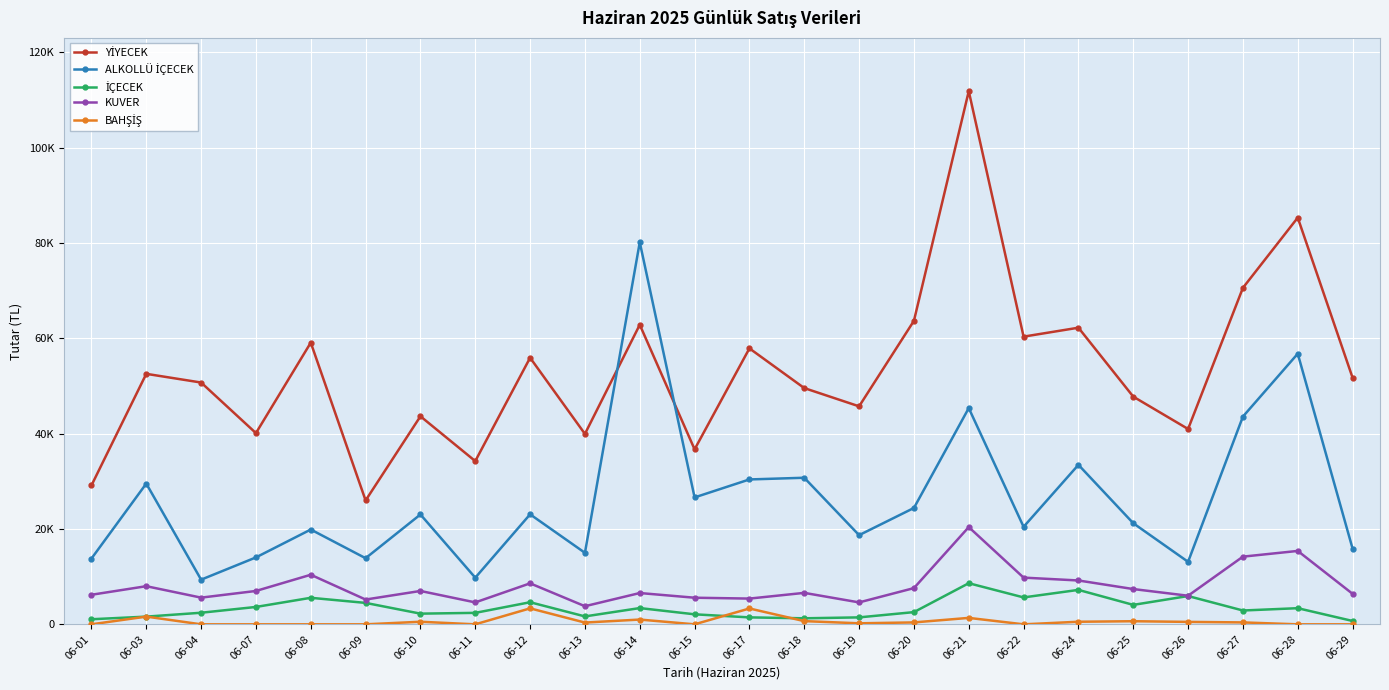

In ALKOLLÜ İÇECEK, how many points are higher than both neighbors (excluding endpoints)?

9